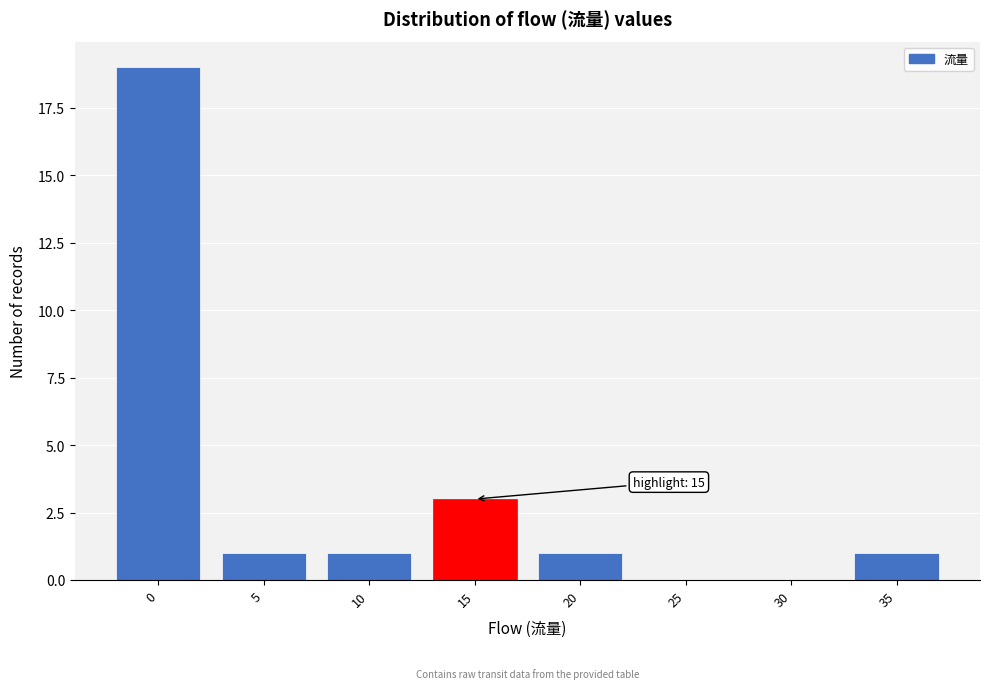

Reading left to right, extract all data points from this chart.

0=19	5=1	10=1	15=3	20=1	25=0	30=0	35=1